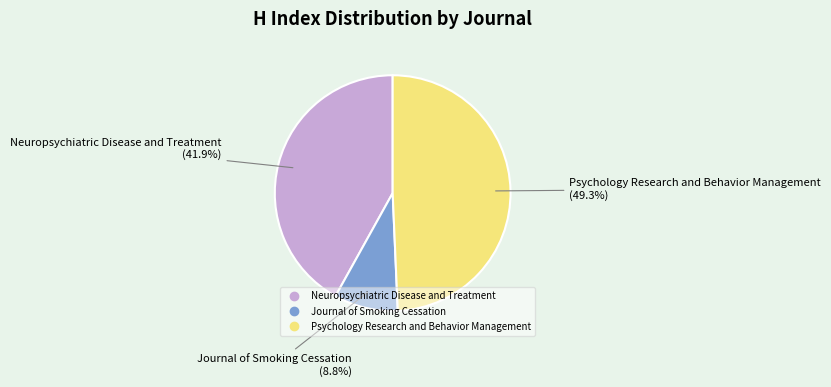

Does Journal of Smoking Cessation represent more than half of the total?

No